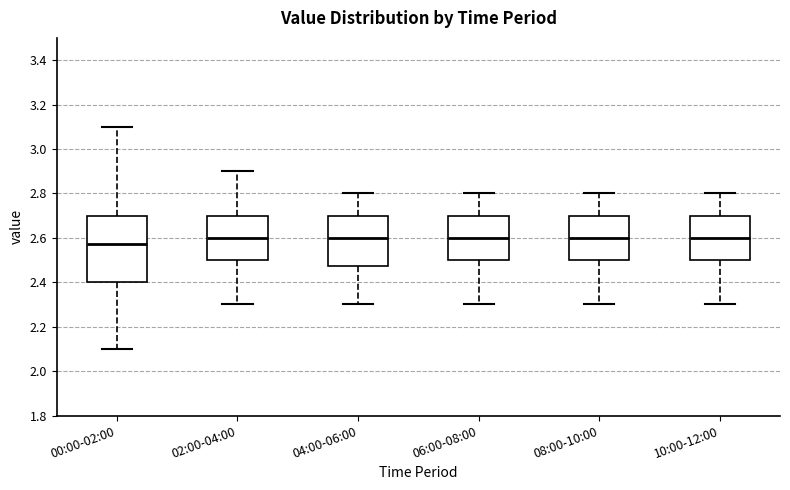

Which box has the lowest median line?

00:00-02:00